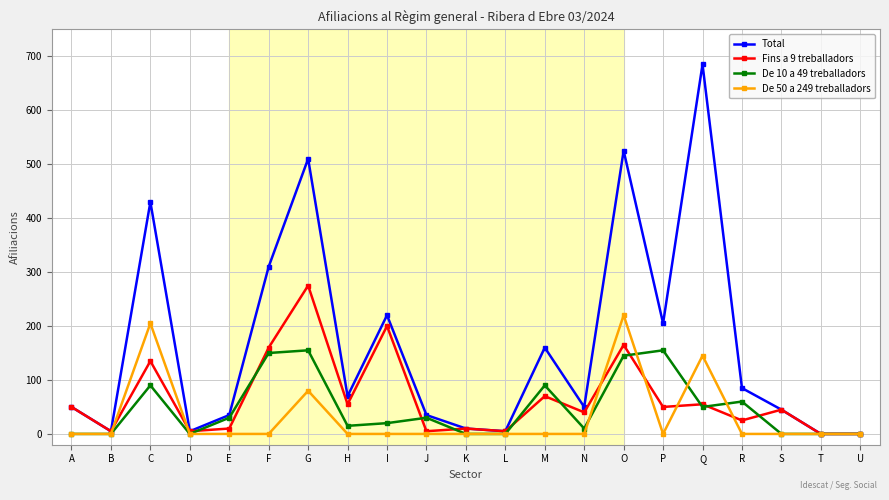

Is it true that De 10 a 49 treballadors equals 155 at G?

True